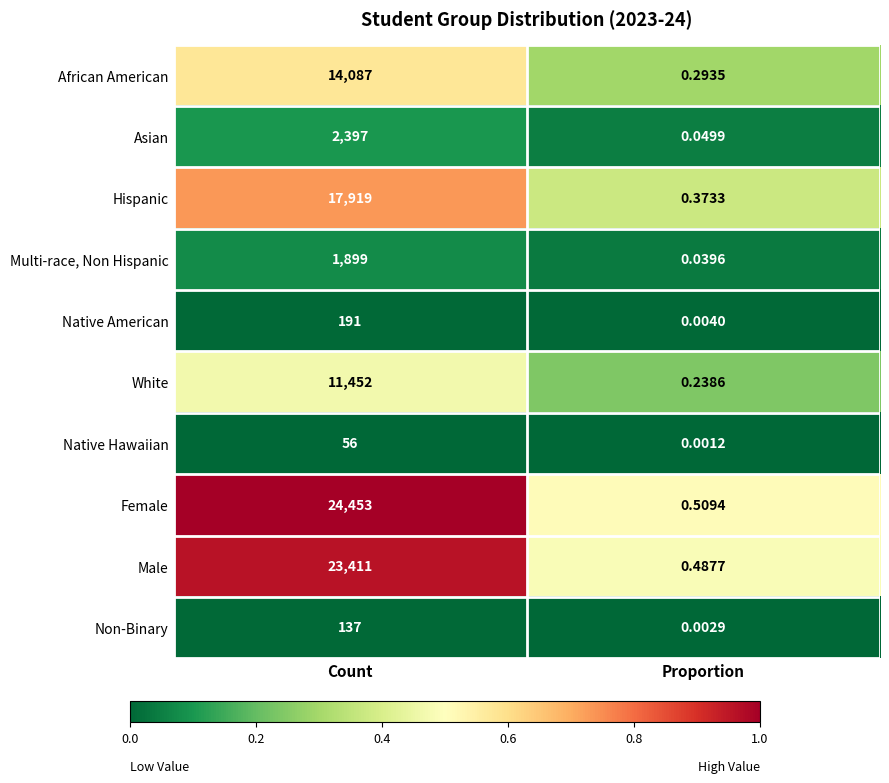

Which series changed the most between Count and Proportion?

Female